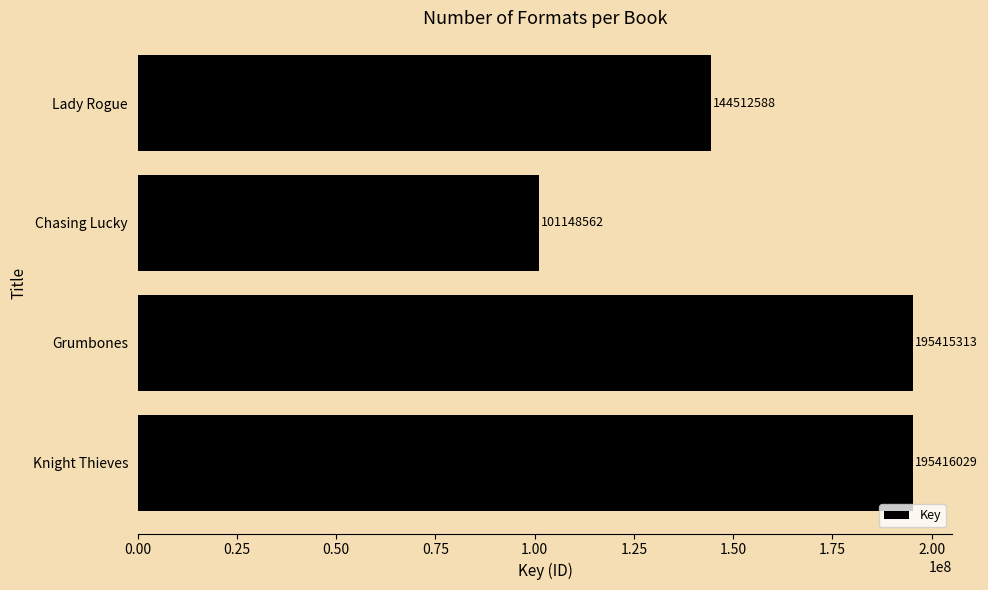

Reading bottom to top, list all the values displayed in this chart.

195416029	195415313	101148562	144512588